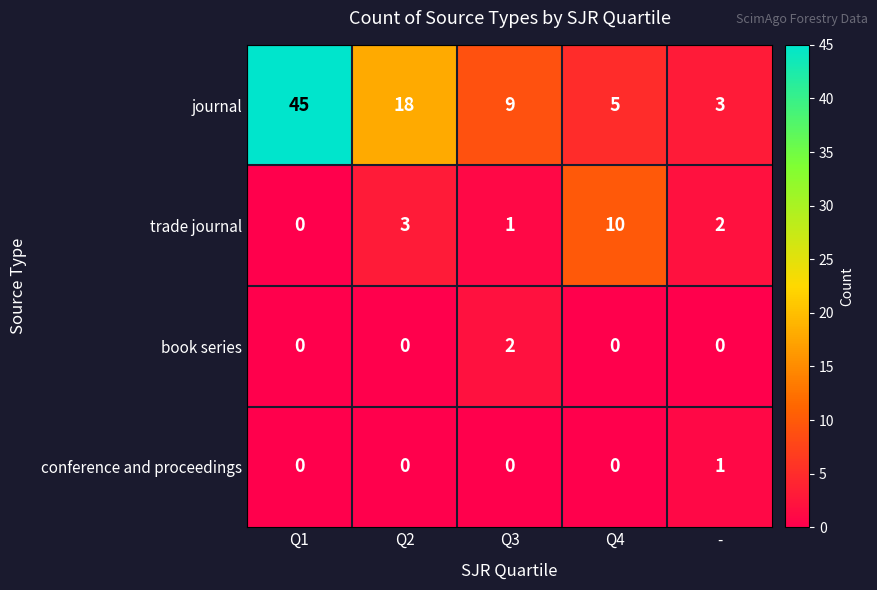

Which series has the largest range (max minus min)?

journal